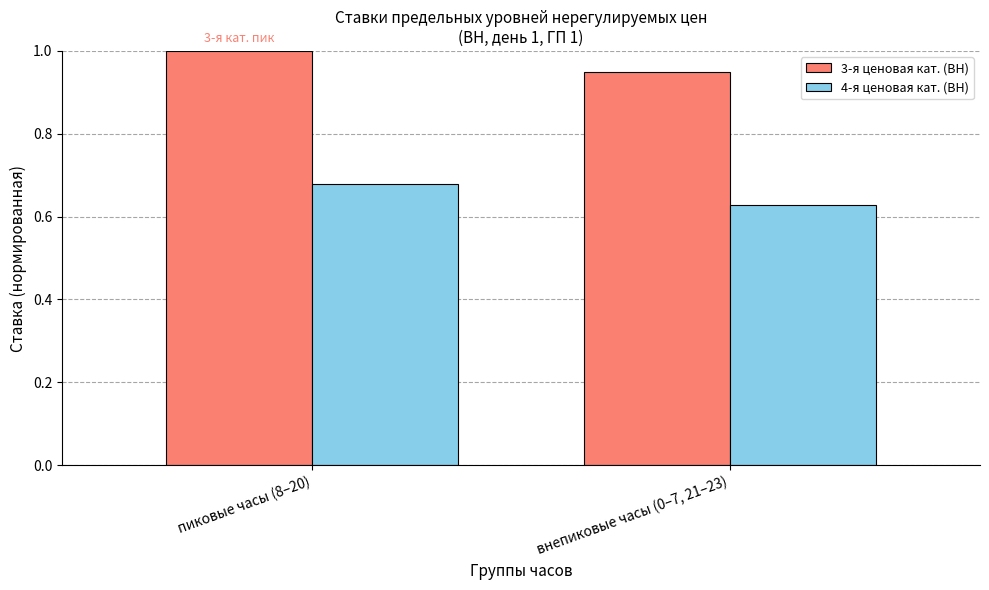

Does the chart contain any negative values?

No